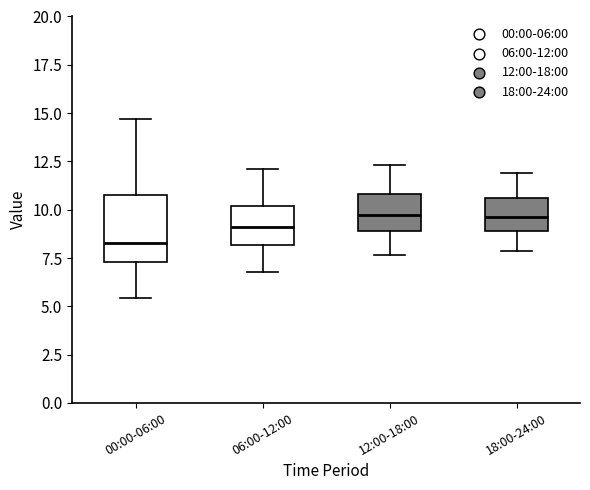

Which box has the lowest median line?

00:00-06:00